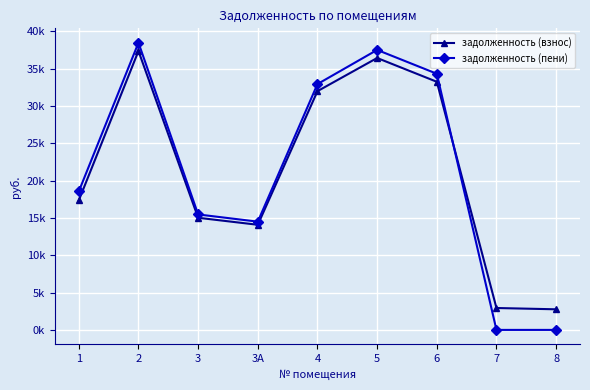

In задолженность (взнос), how many points are lower than both neighbors (excluding endpoints)?

1